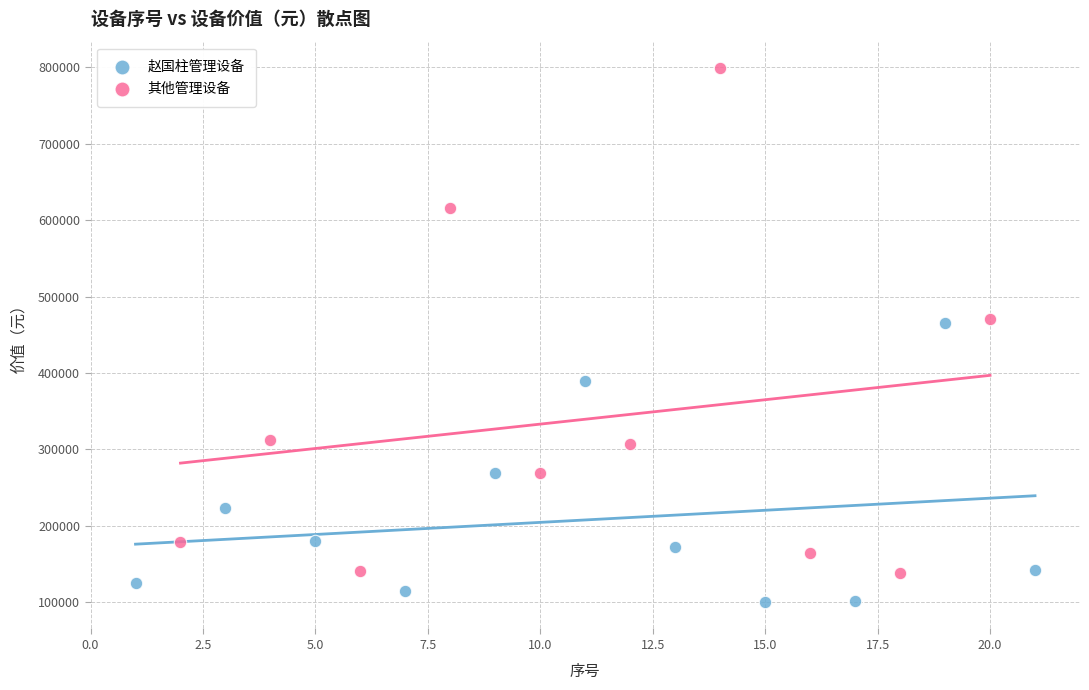

Which series reaches the minimum Y coordinate?

赵国柱管理设备